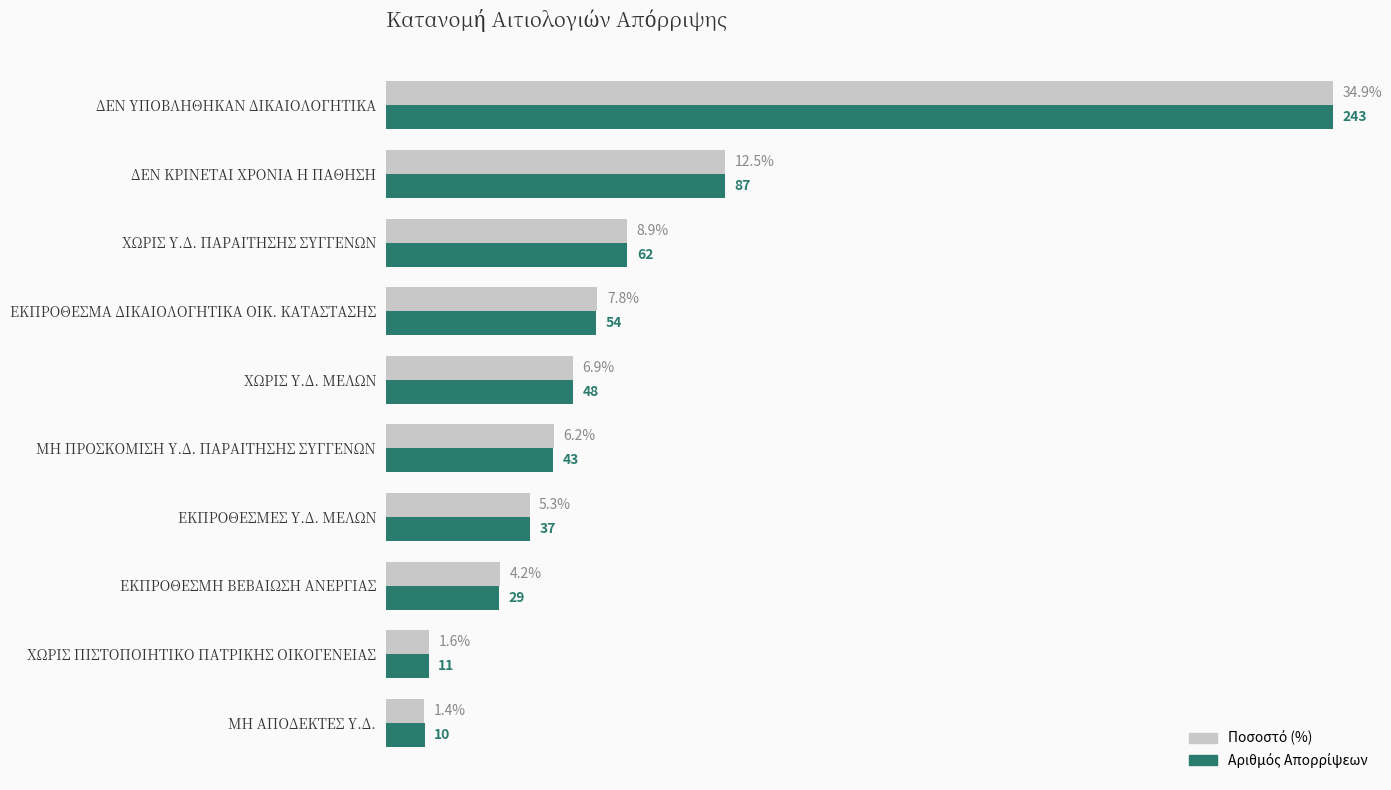

Which category has the lowest value across all series?

ΜΗ ΑΠΟΔΕΚΤΕΣ Υ.Δ.